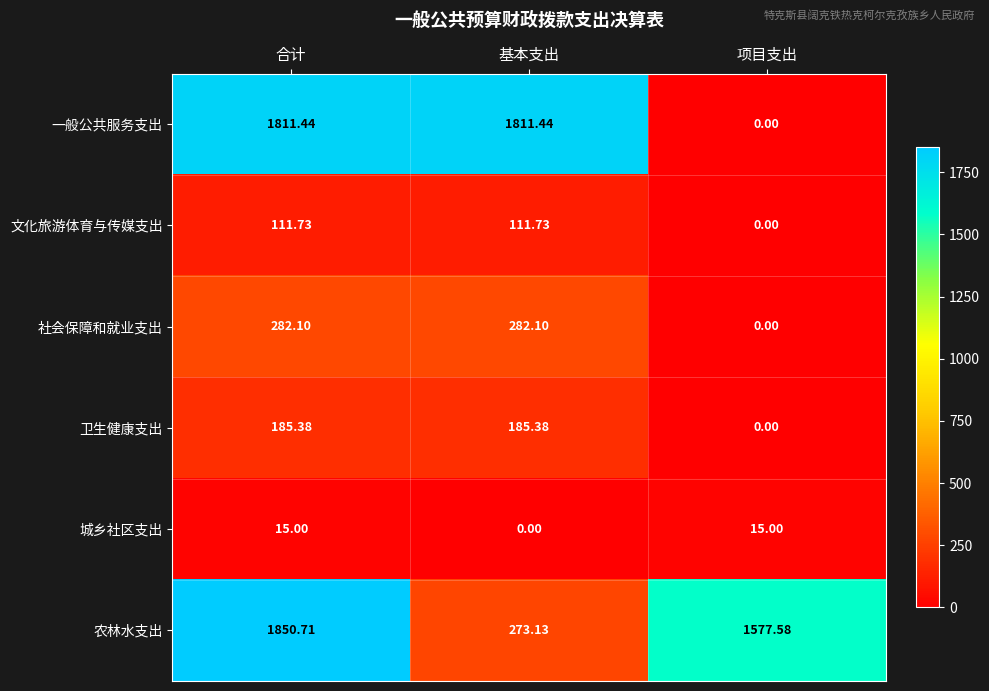

Is the value of 城乡社区支出 at 合计 greater than the value of 一般公共服务支出 at 项目支出?

Yes